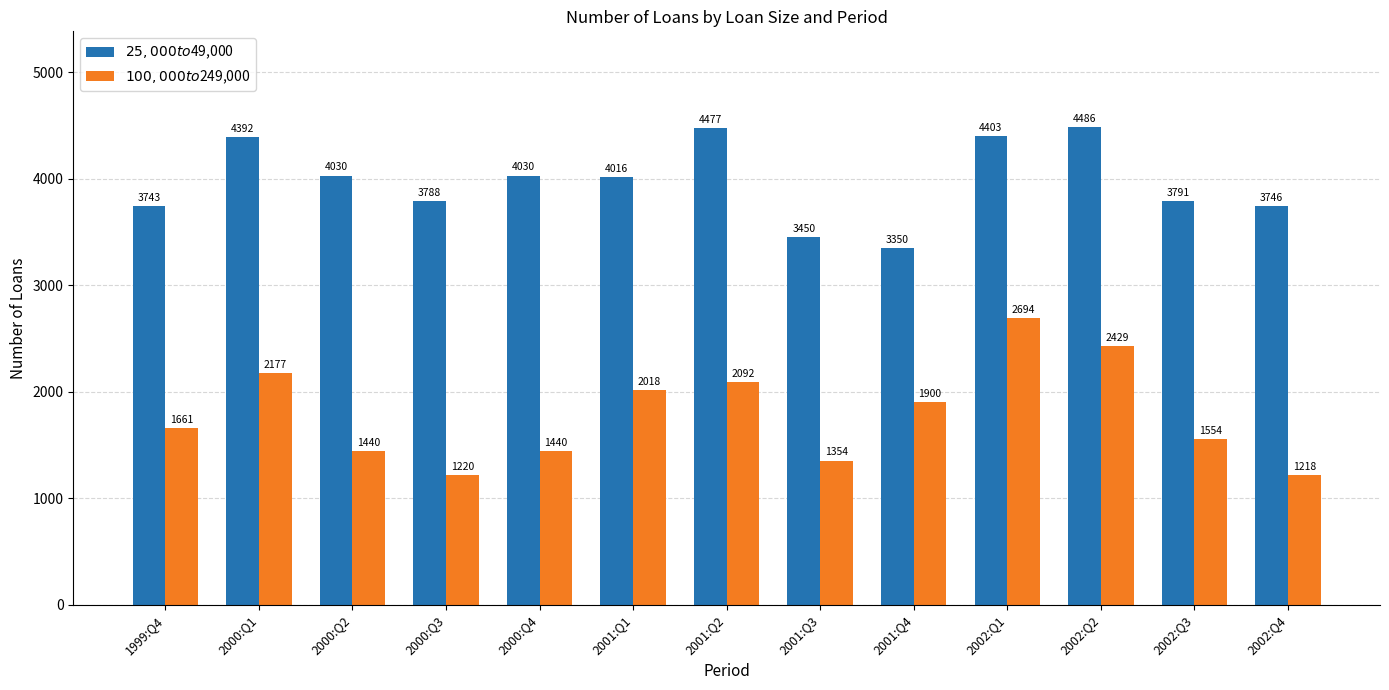

At which label does $25,000 to $49,000 first exceed 4016?

2000:Q1